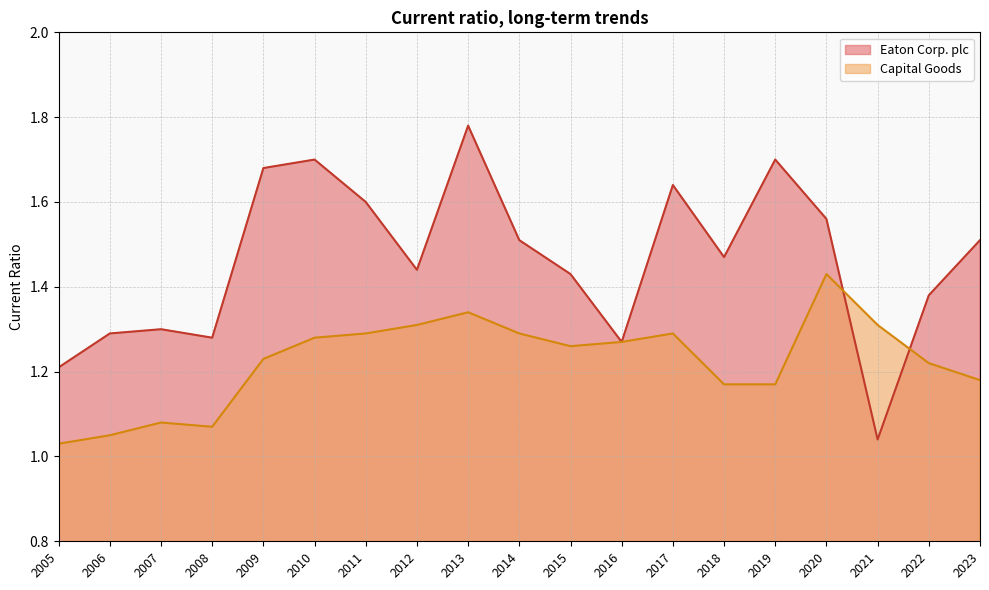

List the series in order of their peak value, lowest first.

Capital Goods, Eaton Corp. plc